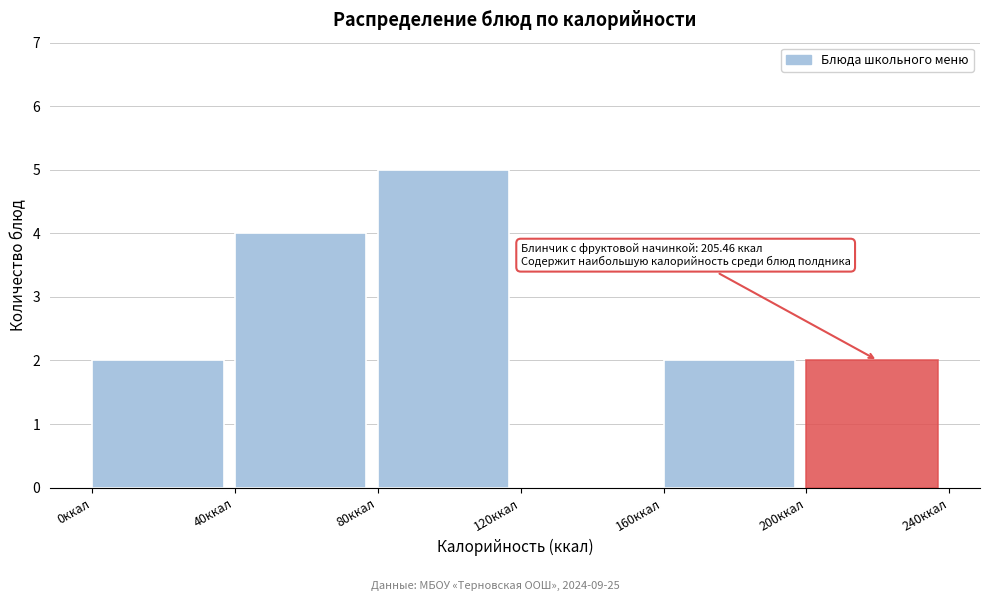

Over which range of the x-axis is the bar tallest?

80 to 120